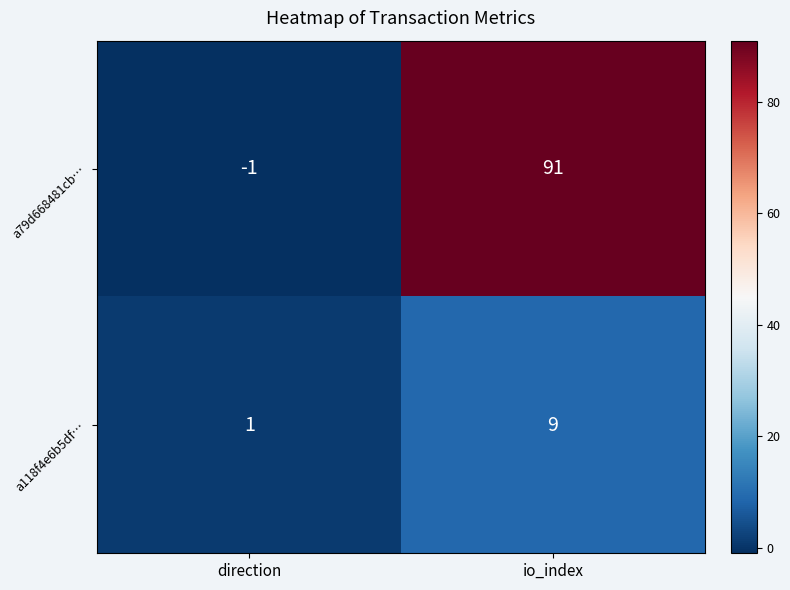

At how many categories does at least one series exceed 17?

1